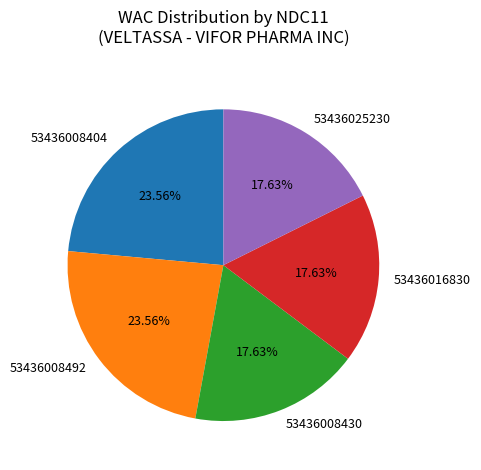

The 53436025230 slice represents 18% of the pie. True or false?

True